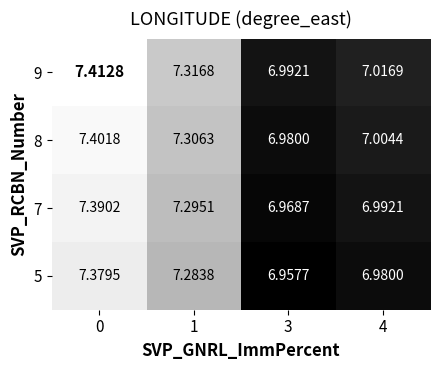

At which category does the chart reach its minimum across all series?

3